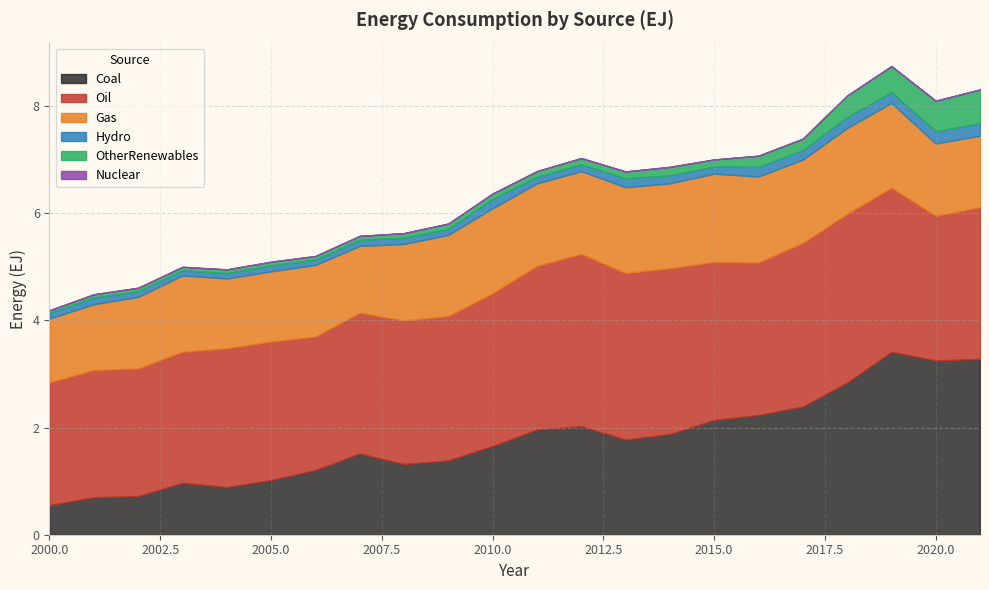

Is the value of Hydro at 2008 greater than the value of Oil at 2000?

No